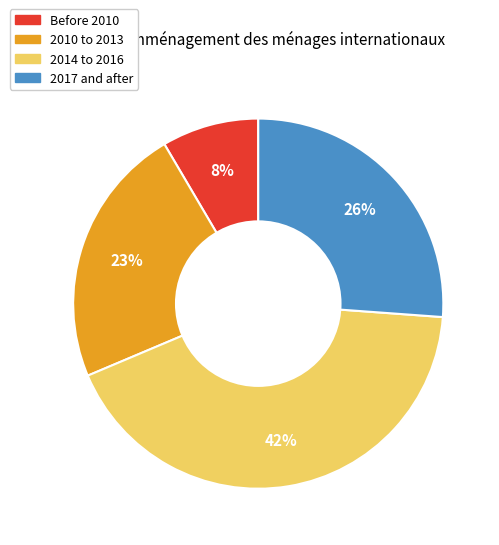

Is there a majority slice in this chart?

No